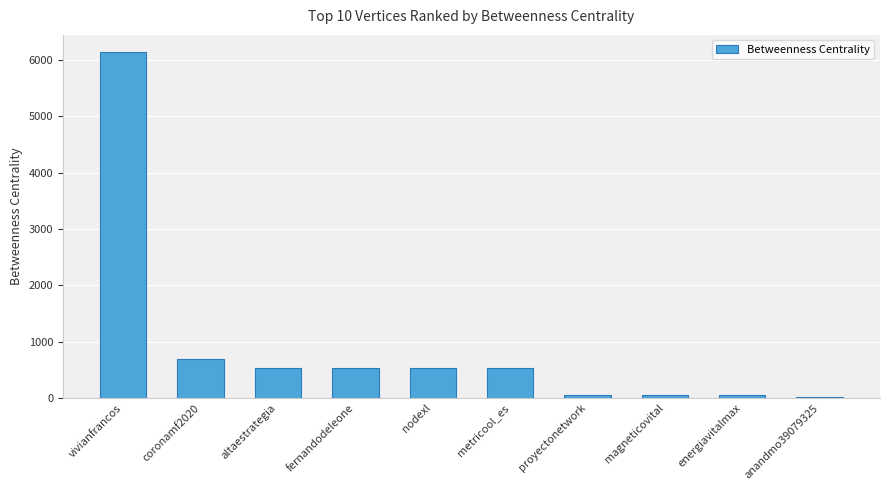

What is the maximum value shown in the chart?

6140.8